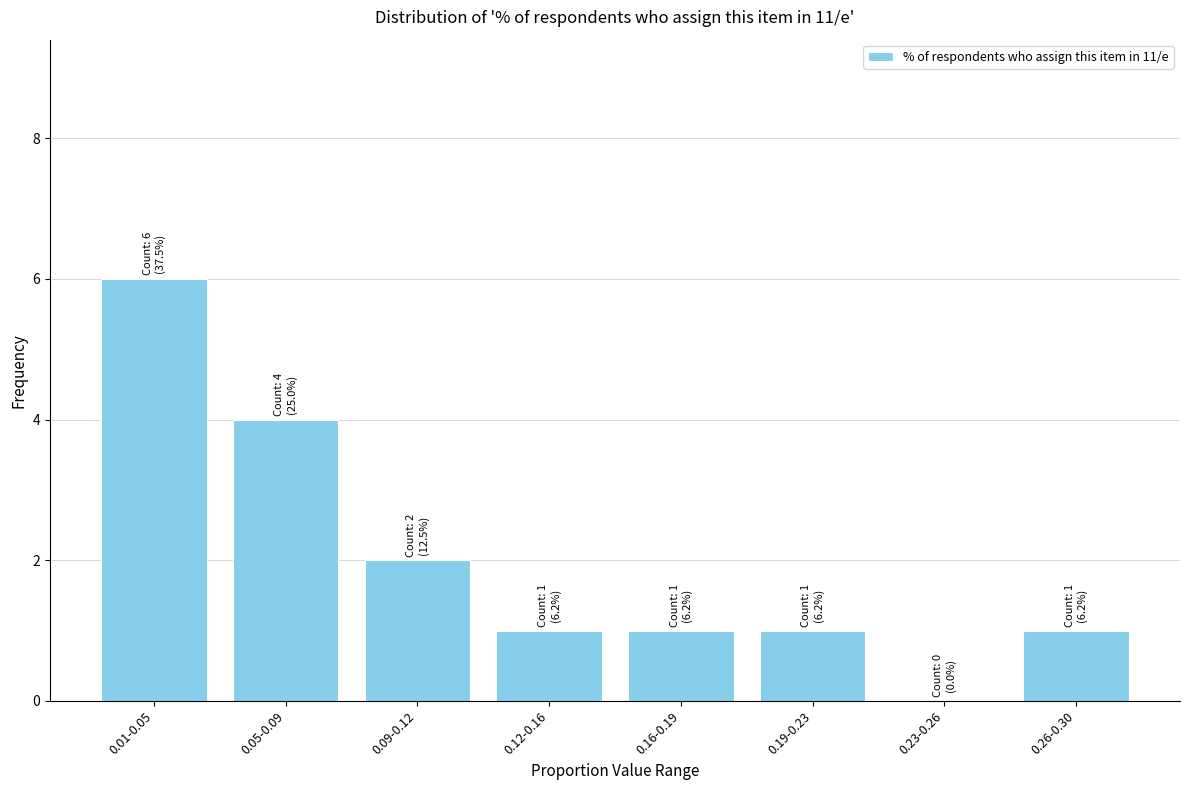

Reading left to right, what are all the values shown in this chart?

0.01-0.05=6	0.05-0.09=4	0.09-0.12=2	0.12-0.16=1	0.16-0.19=1	0.19-0.23=1	0.23-0.26=0	0.26-0.30=1